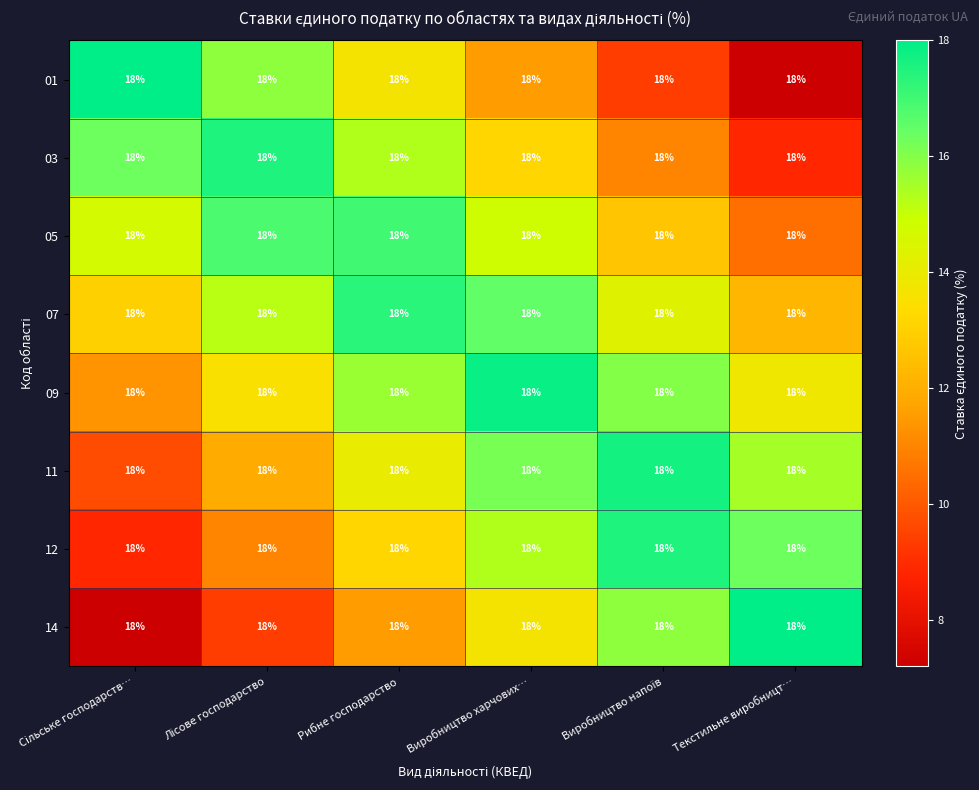

The 11 series shows 5.3 at Сільське господарств…. True or false?

False